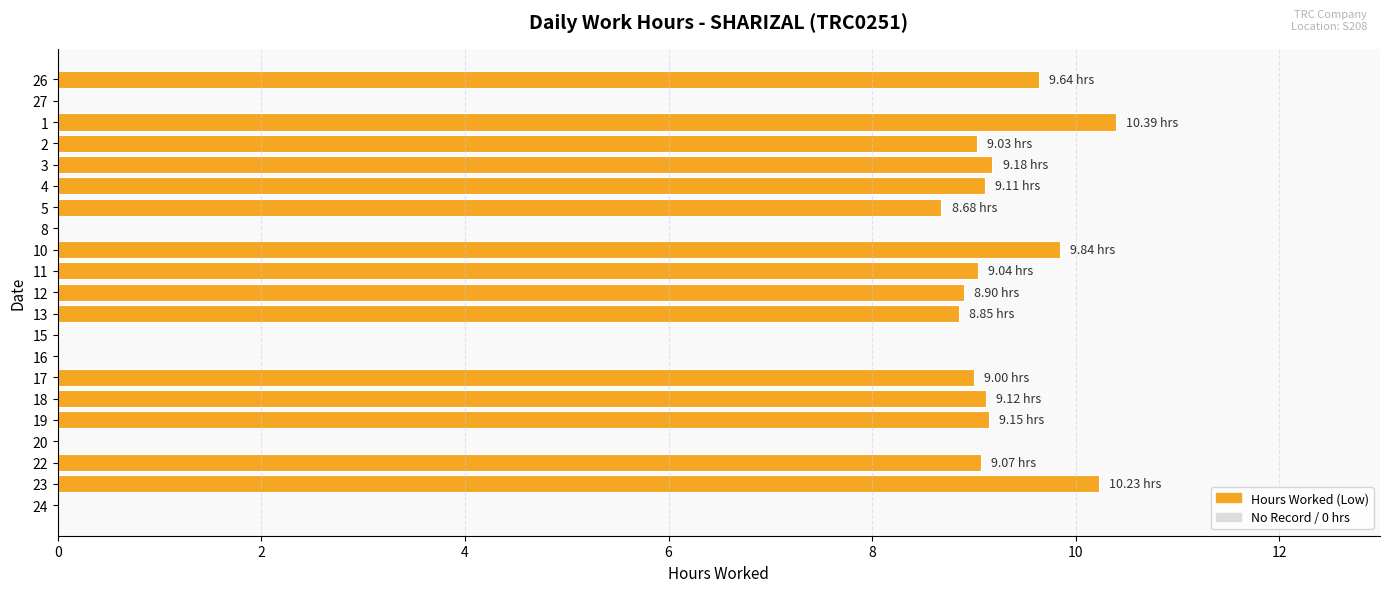

Count the number of categories in the chart.

21